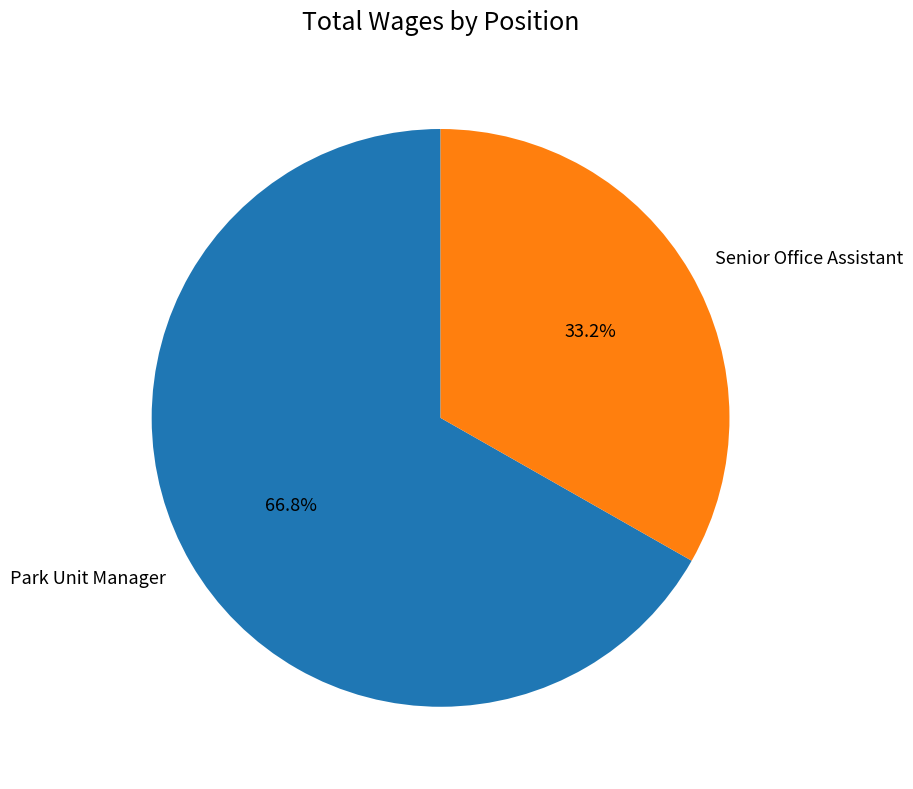

Combined, what portion of the pie is Senior Office Assistant and Park Unit Manager?

100.0%